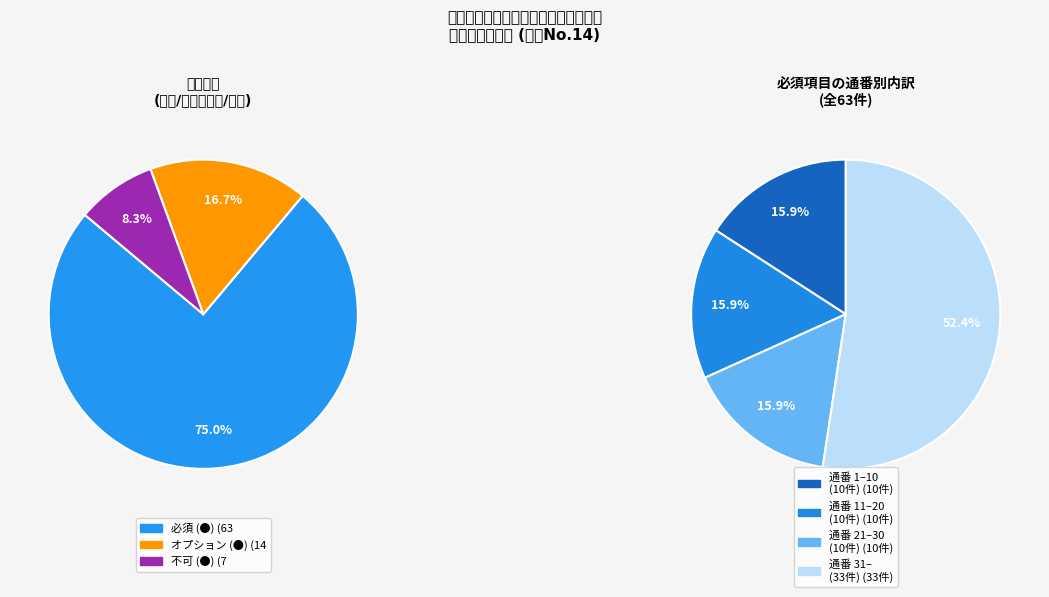

What is the change in value from 必須 to 不可?

-56